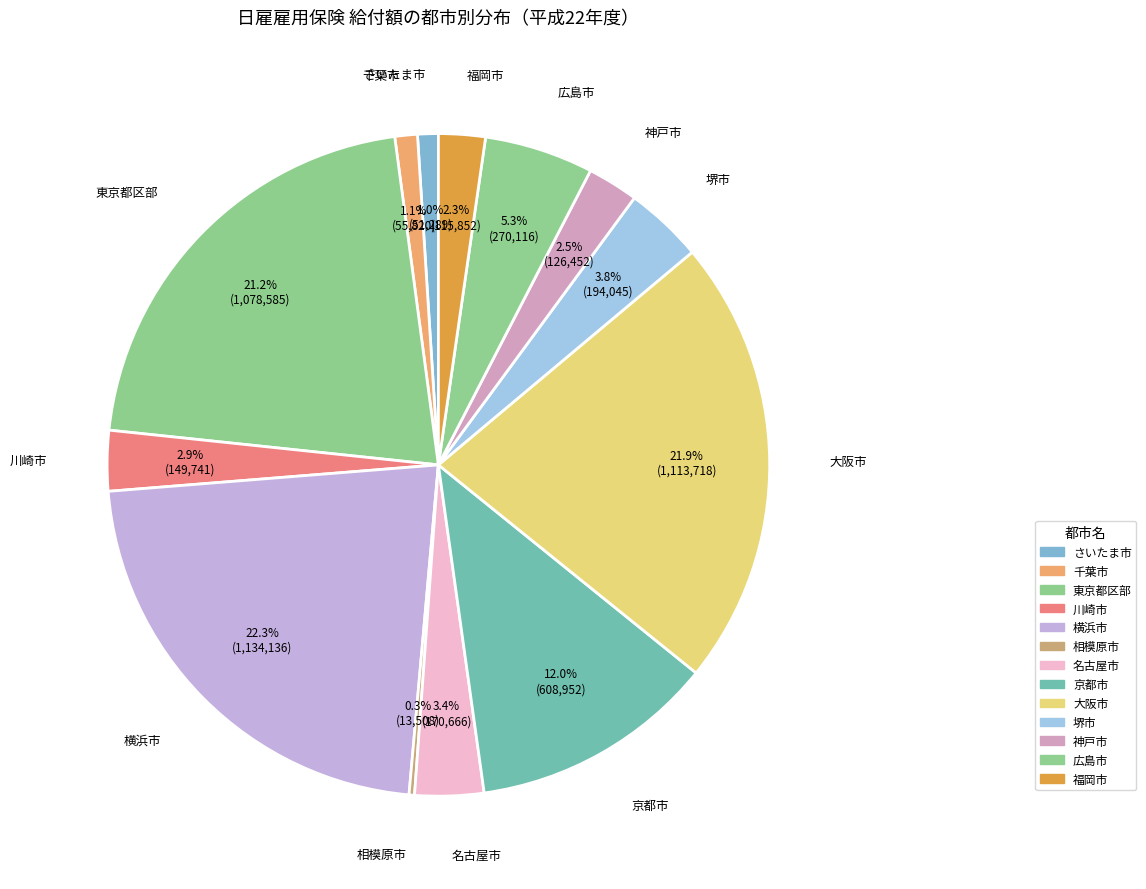

Which has a higher value, 大阪市 or 堺市?

大阪市